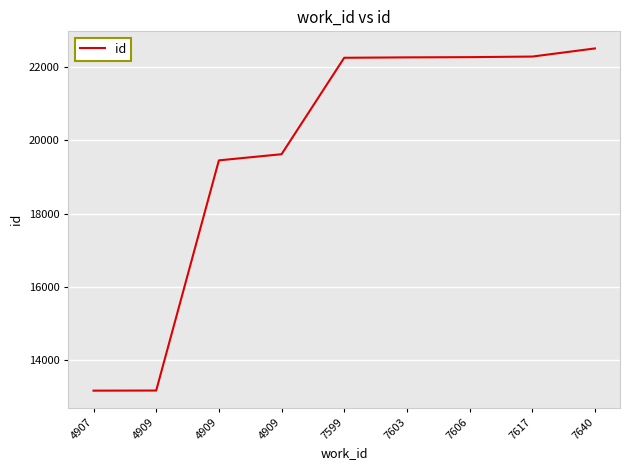

Rank the categories by value from lowest to highest.

4907, 4909, 4909, 4909, 7599, 7603, 7606, 7617, 7640